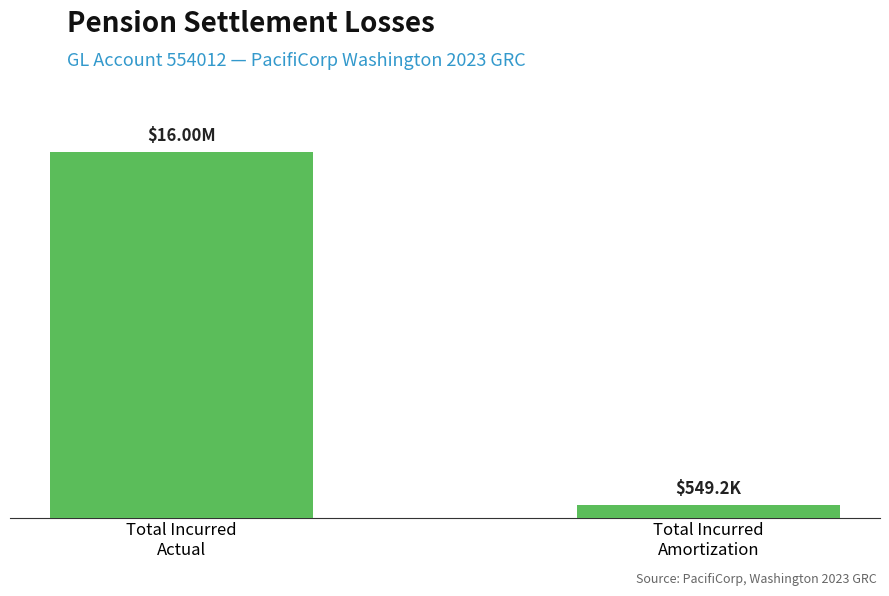

Is it true that the value at Total Incurred
Amortization is 722413.8?

False